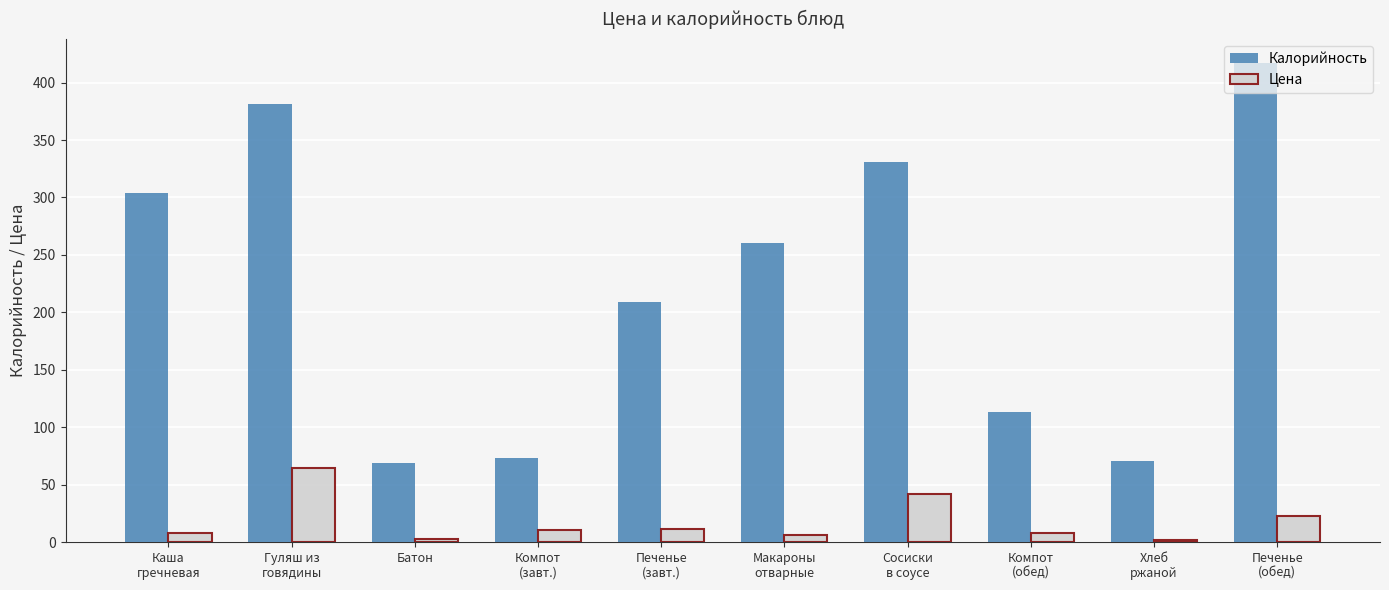

What position from the left is Хлеб
ржаной?

9